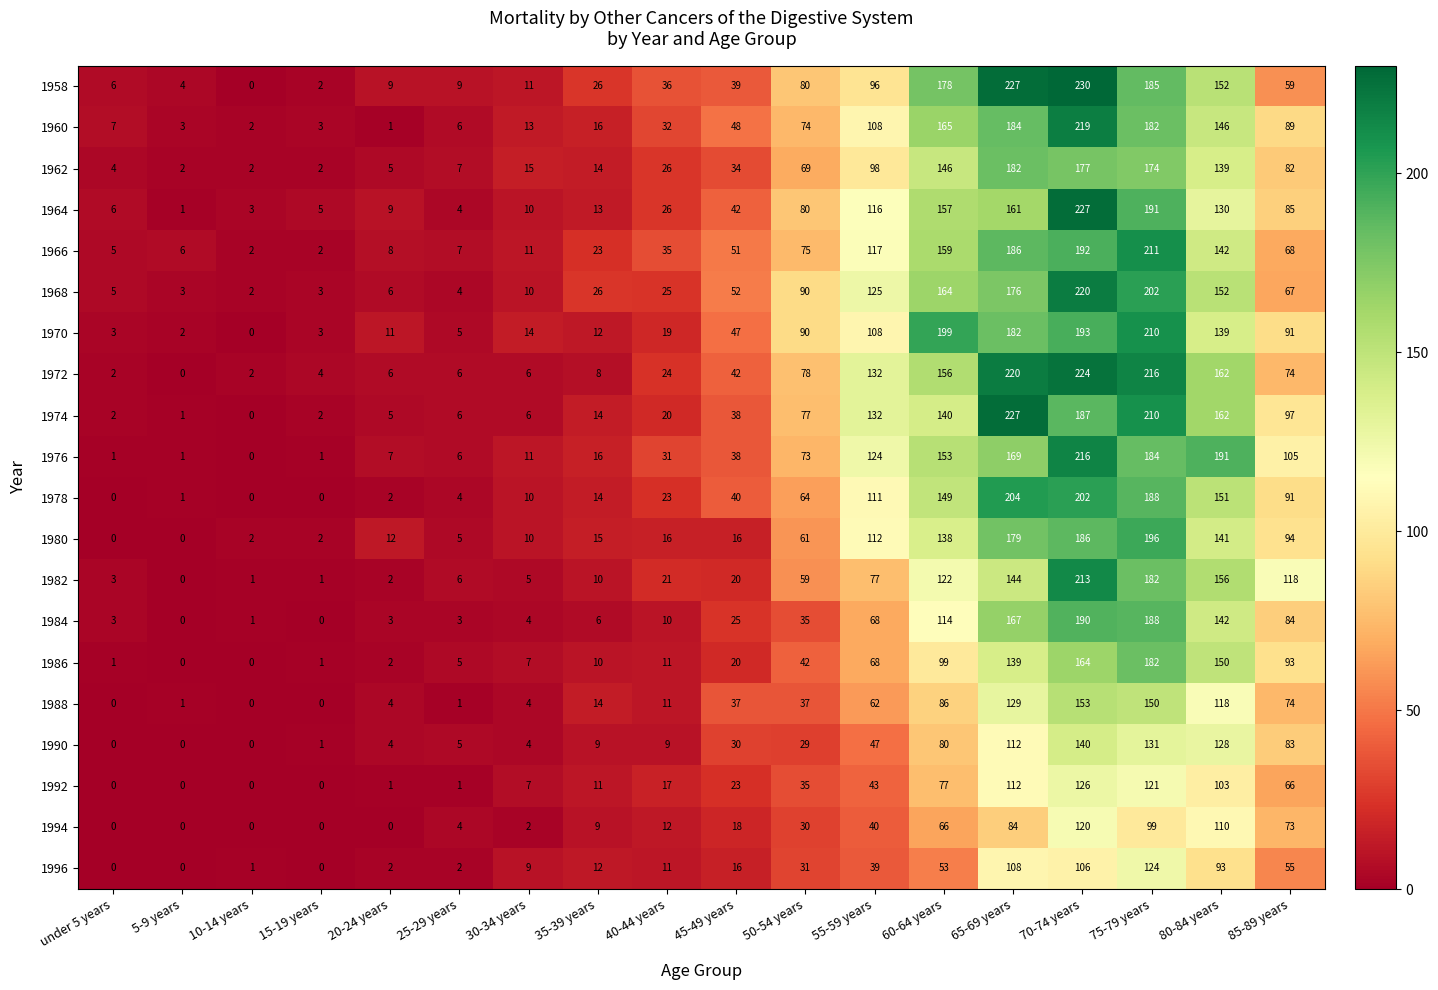

What is the sum of the 1968 values at 65-69 years and 80-84 years?

328